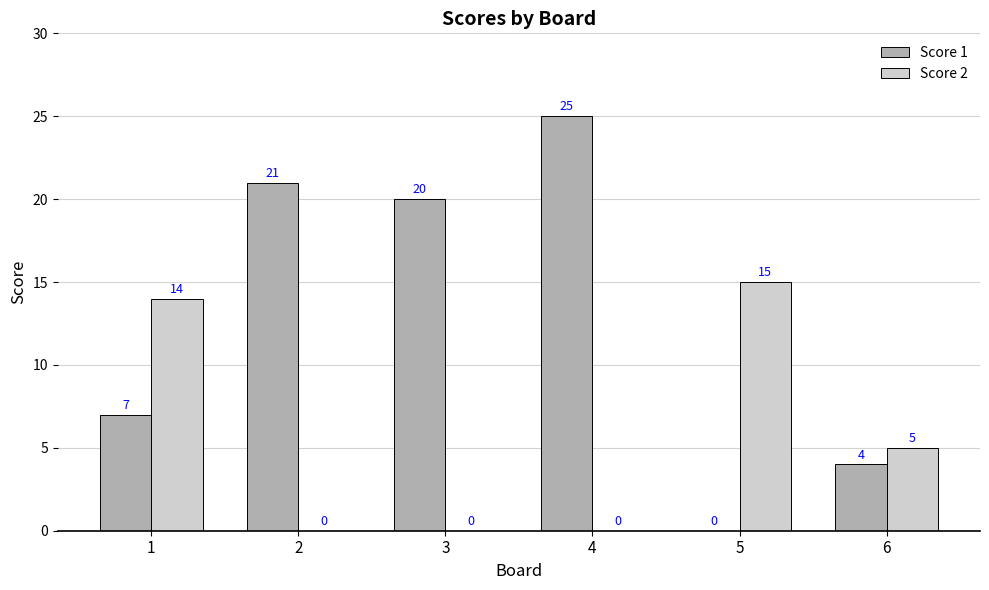

The Score 2 series shows 14 at 1. True or false?

True